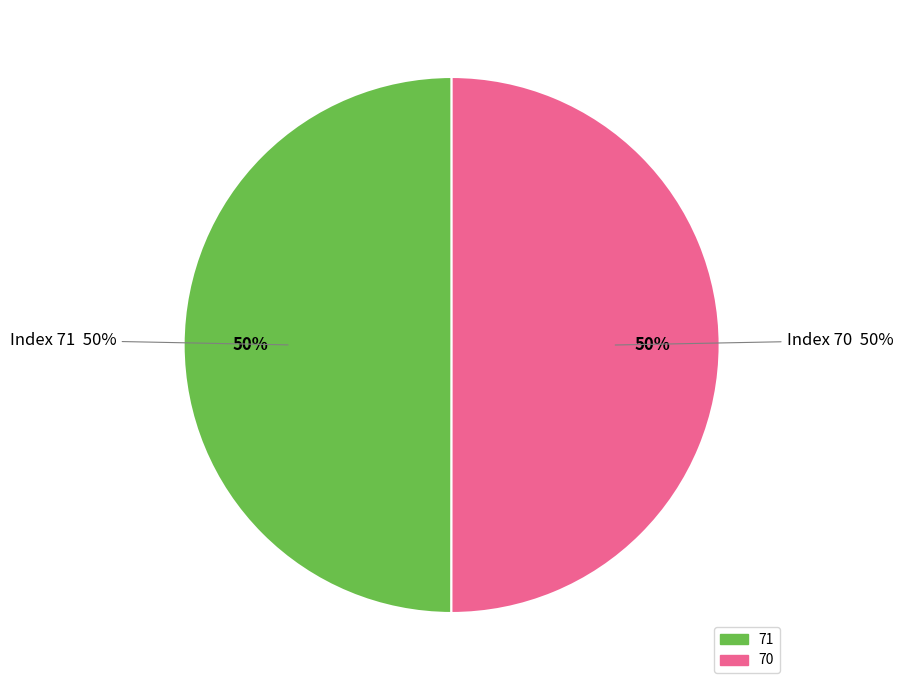

How much of the chart is everything except 70?

50.0%